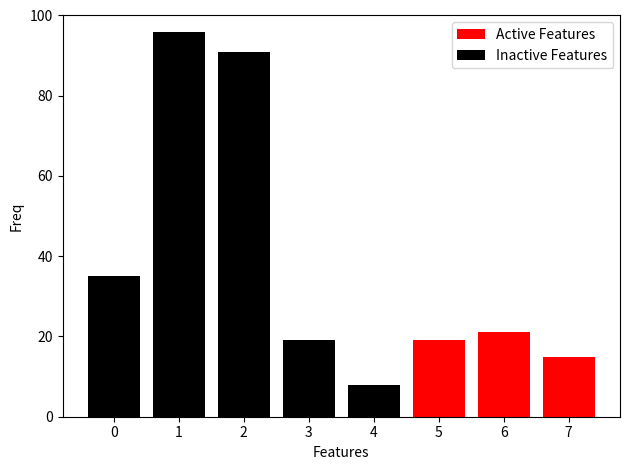

Which series changed the most between 0 and 4?

Inactive Features